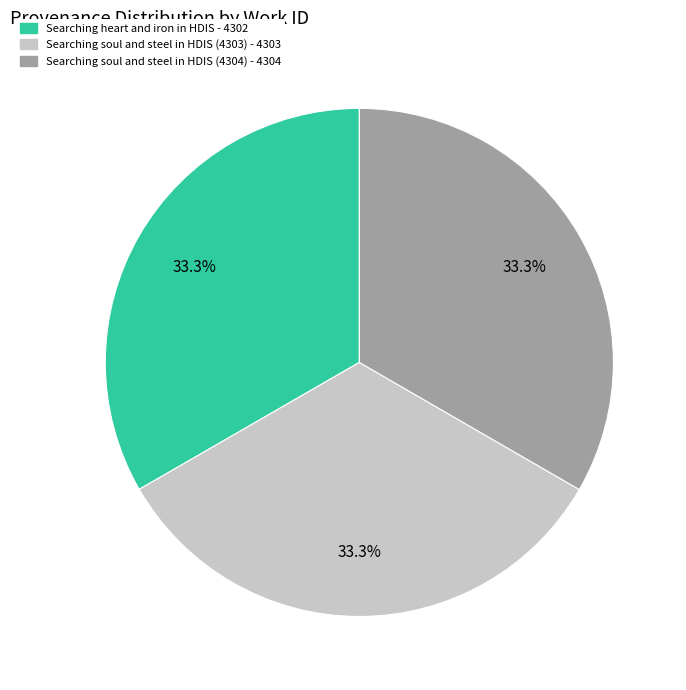

To the nearest percent, what is the combined percentage of Searching soul and steel in HDIS (4304) and Searching soul and steel in HDIS (4303)?

67%